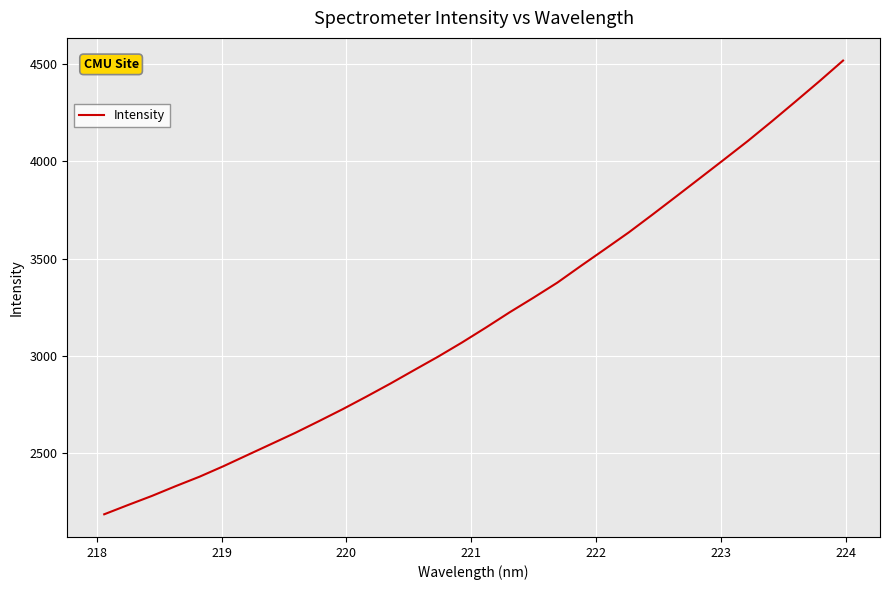

What is the minimum value shown in the chart?

2185.1